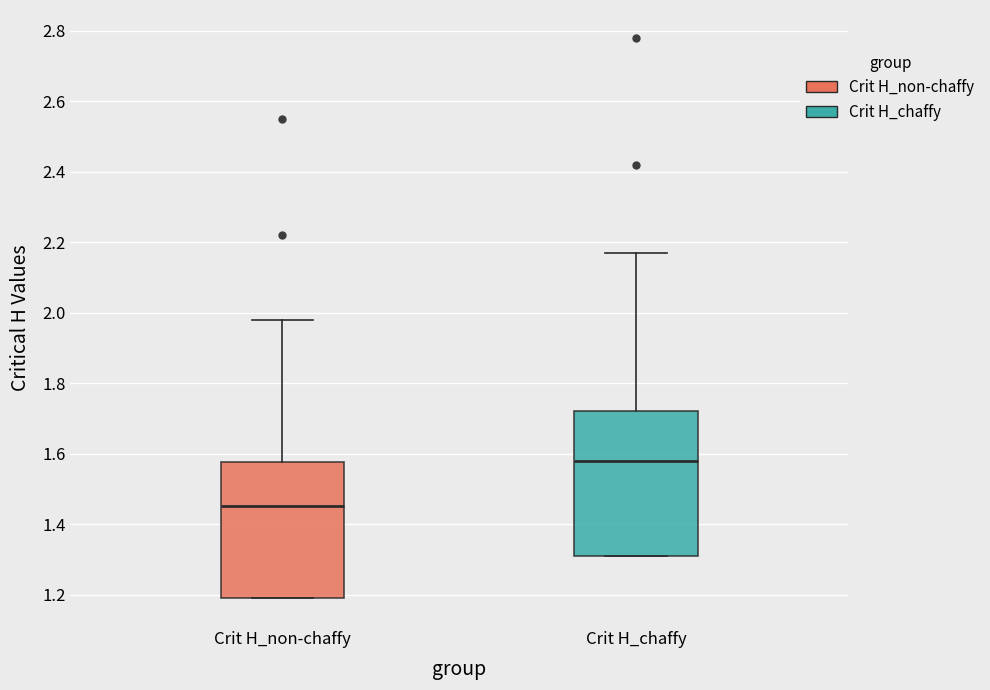

Where does the median line of the box for Crit H_chaffy sit on the y-axis? The values are not printed on the chart, so give them approximately, as read against the axis.

1.58